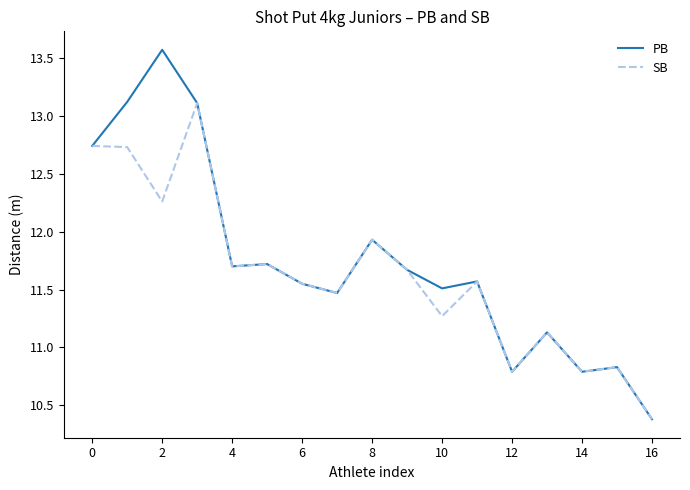

Rank the series by their maximum value, from highest to lowest.

PB, SB